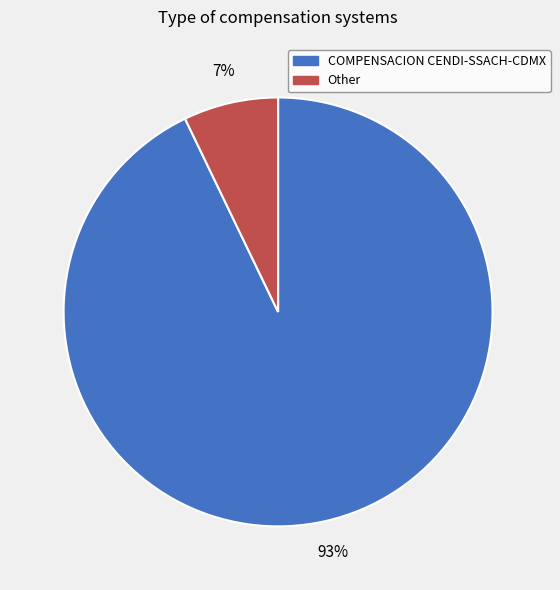

What is the largest slice in the pie chart?

COMPENSACION CENDI-SSACH-CDMX